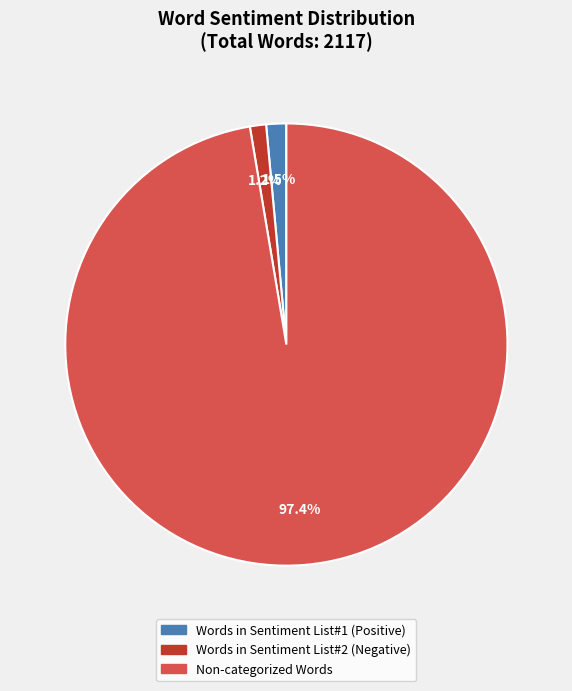

What percentage is NOT represented by Words in Sentiment List#1 (Positive)?

98.5%